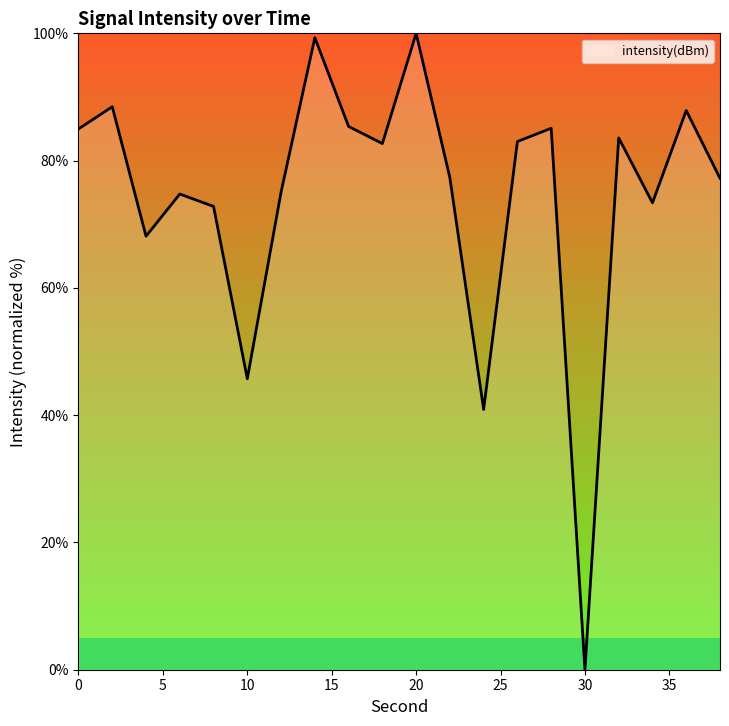

What is the greatest value displayed?

100.0